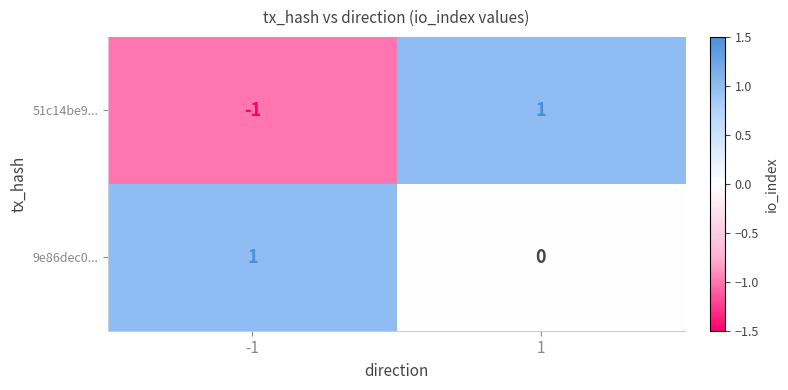

What is the spread (max minus min) of values at 1?

1